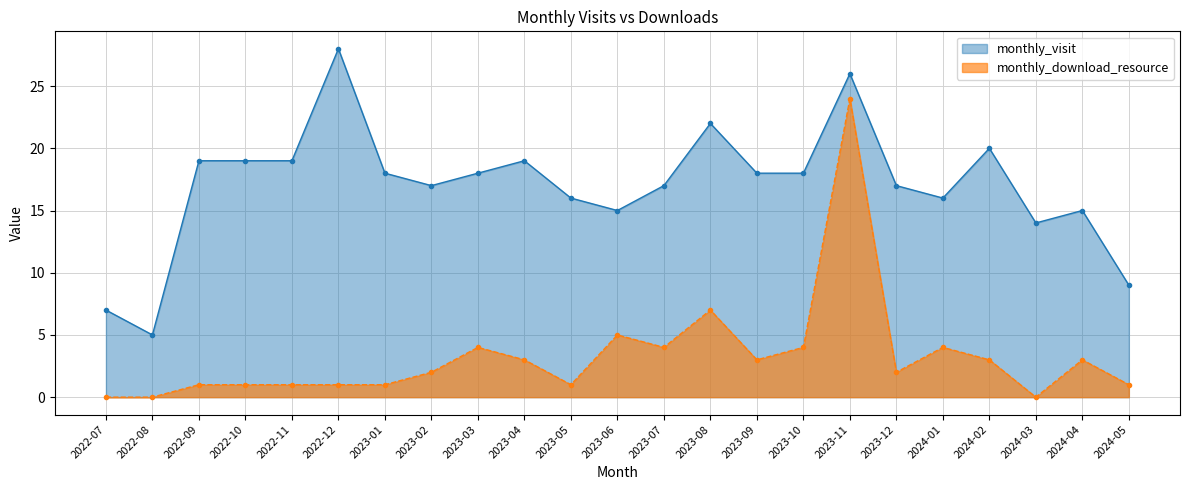

List the labels in order of monthly_visit value, smallest first.

2022-08, 2022-07, 2024-05, 2024-03, 2023-06, 2024-04, 2023-05, 2024-01, 2023-02, 2023-07, 2023-12, 2023-01, 2023-03, 2023-09, 2023-10, 2022-09, 2022-10, 2022-11, 2023-04, 2024-02, 2023-08, 2023-11, 2022-12